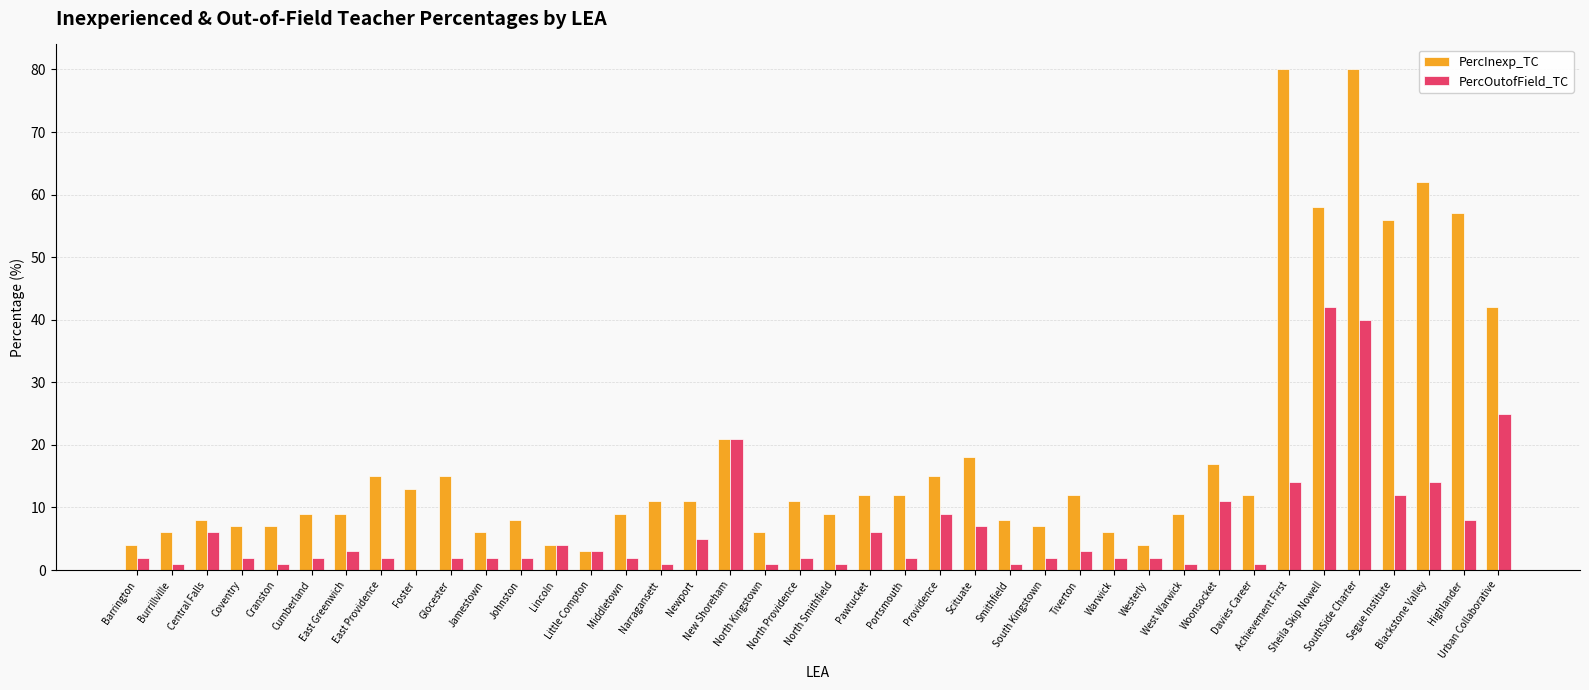

What is the maximum value for PercOutofField_TC?

42